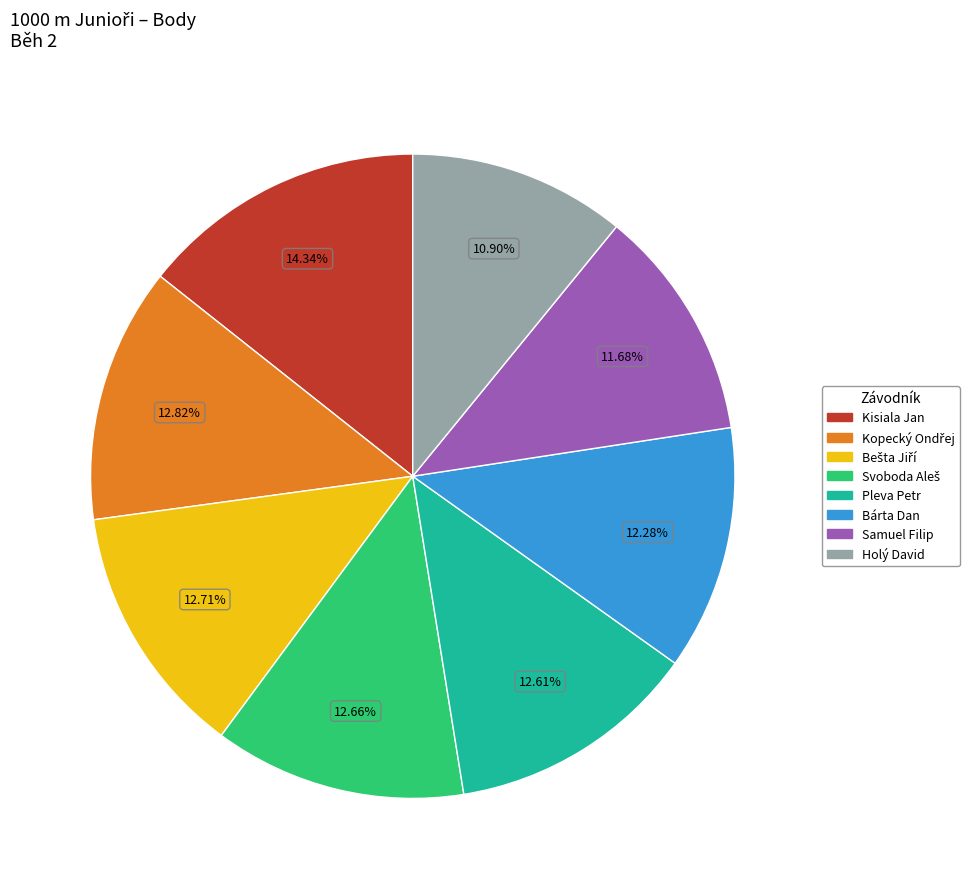

Do Holý David and Samuel Filip together represent more than half of the pie?

No